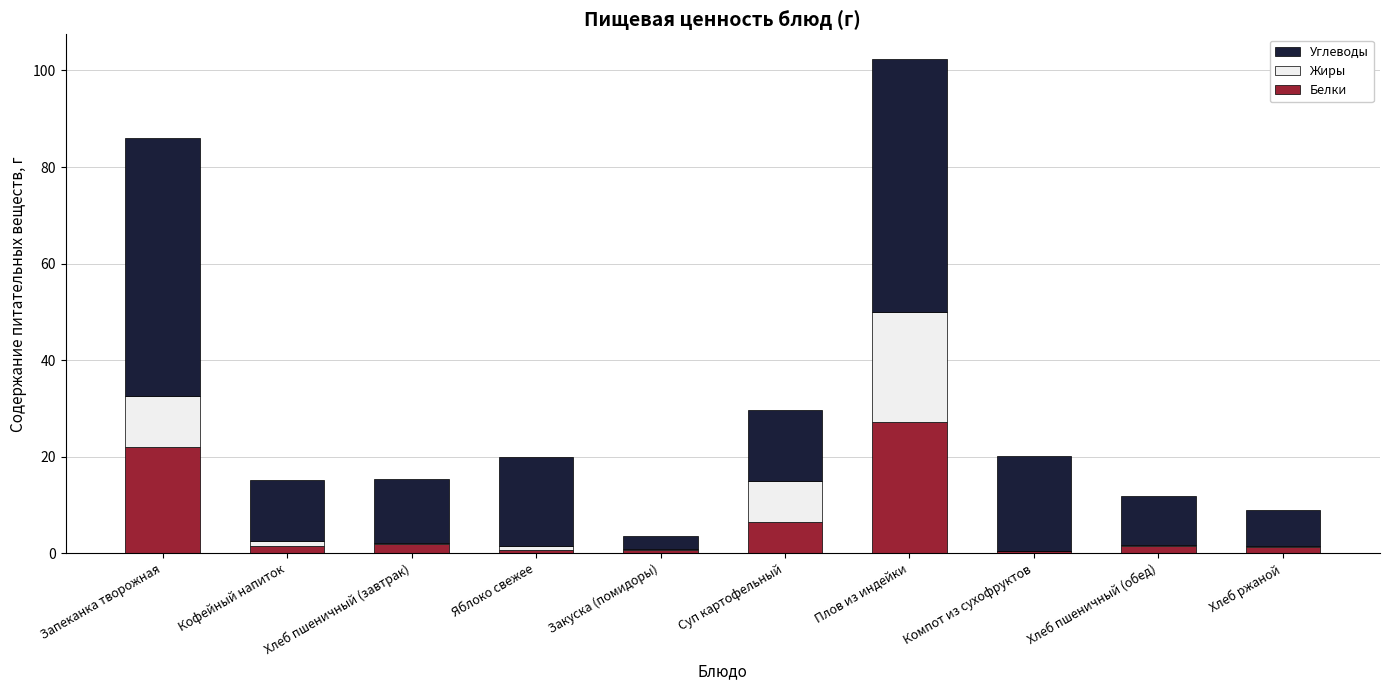

Is it true that Белки equals 1.2 at Хлеб ржаной?

True